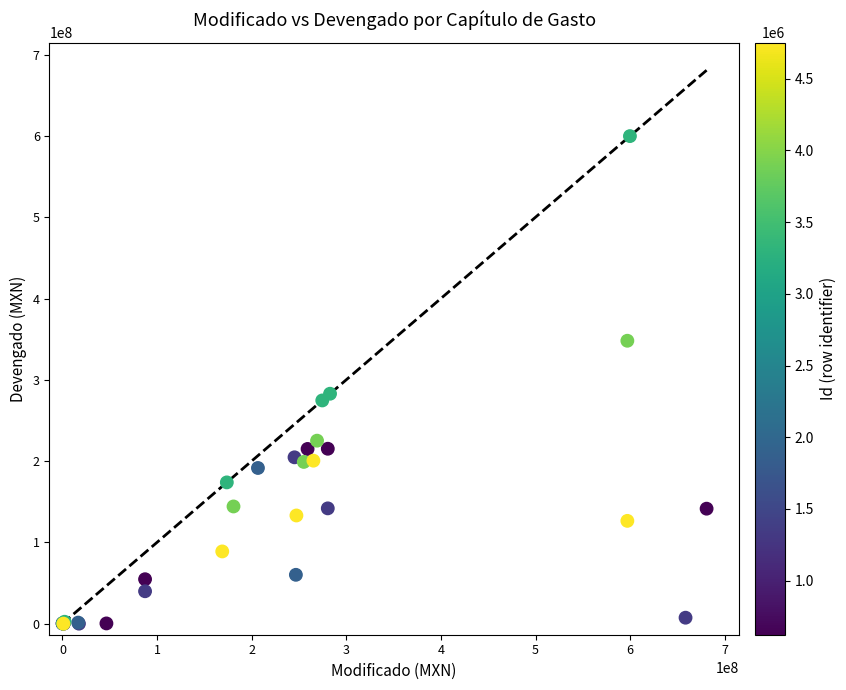

What Y value in the scatter plot is closest to 299896900?

282862193.2